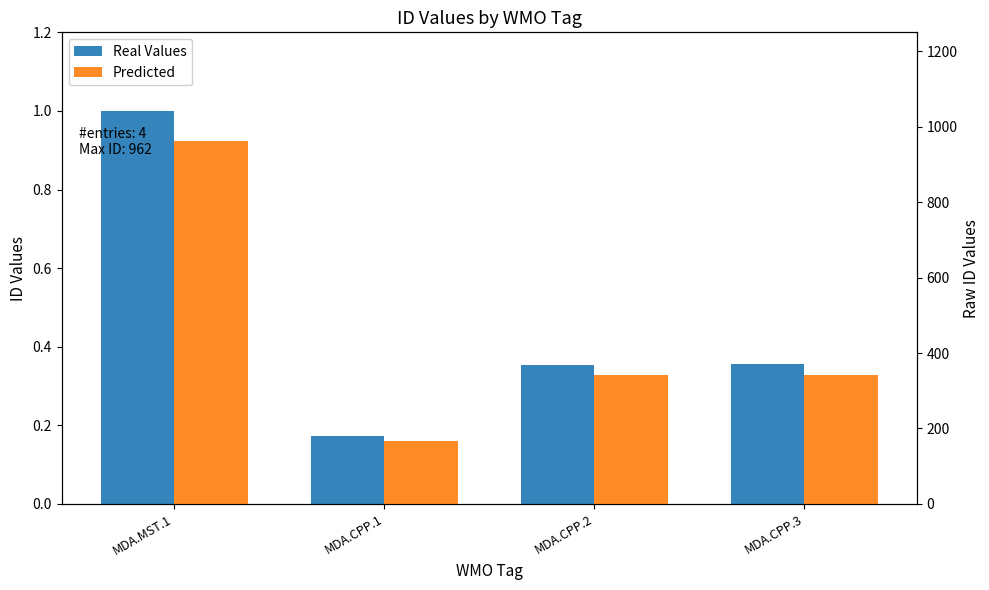

Reading left to right, what are all the values shown in this chart?

Real Values: MDA.MST.1=1.0	MDA.CPP.1=0.2	MDA.CPP.2=0.4	MDA.CPP.3=0.4
Predicted: MDA.MST.1=962.0	MDA.CPP.1=166.0	MDA.CPP.2=341.0	MDA.CPP.3=343.0